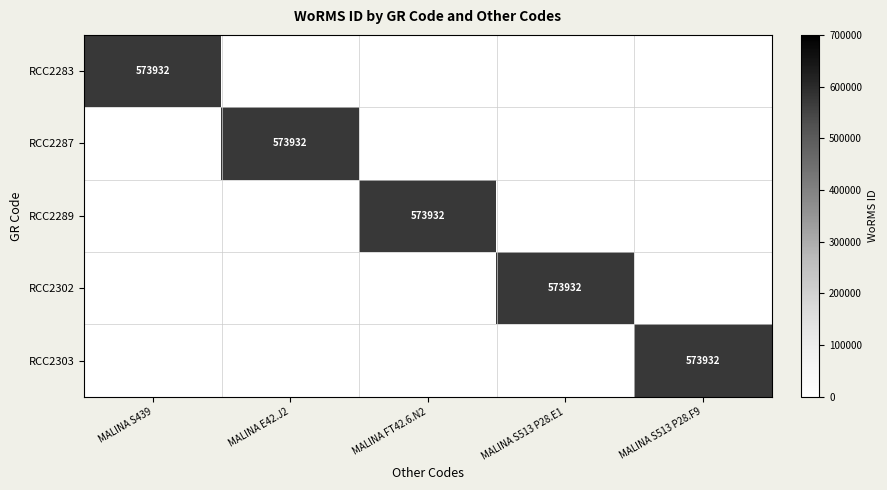

Between MALINA S513 P28.F9 and MALINA FT42.6.N2, which is larger?

MALINA S513 P28.F9